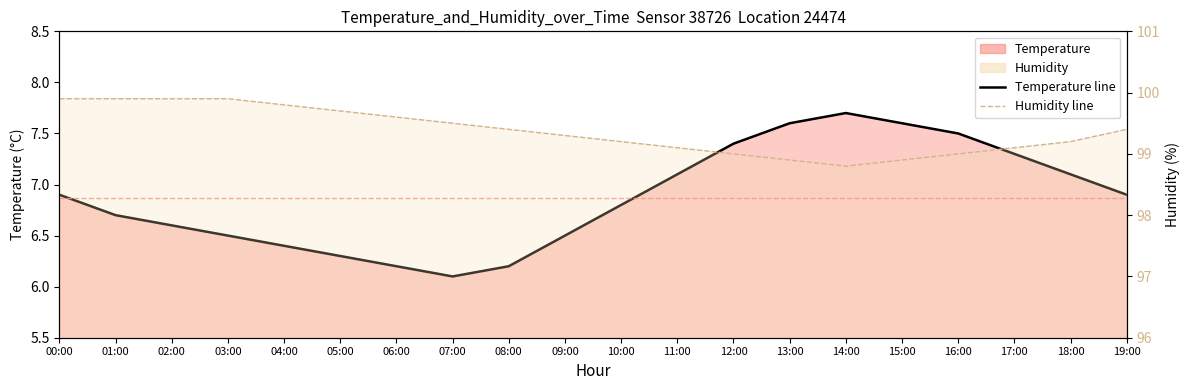

What is the label of the 2nd point from the left?

01:00